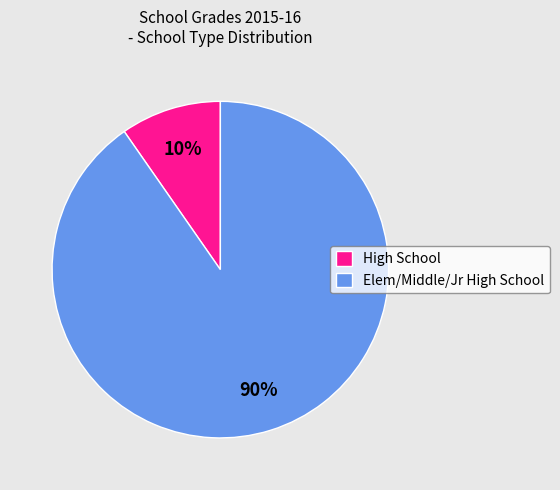

How many segments does this pie chart have?

2